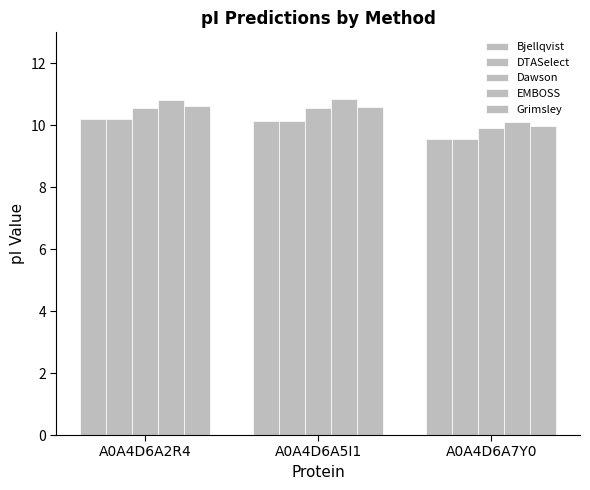

At which category is the sum across all series the highest?

A0A4D6A2R4